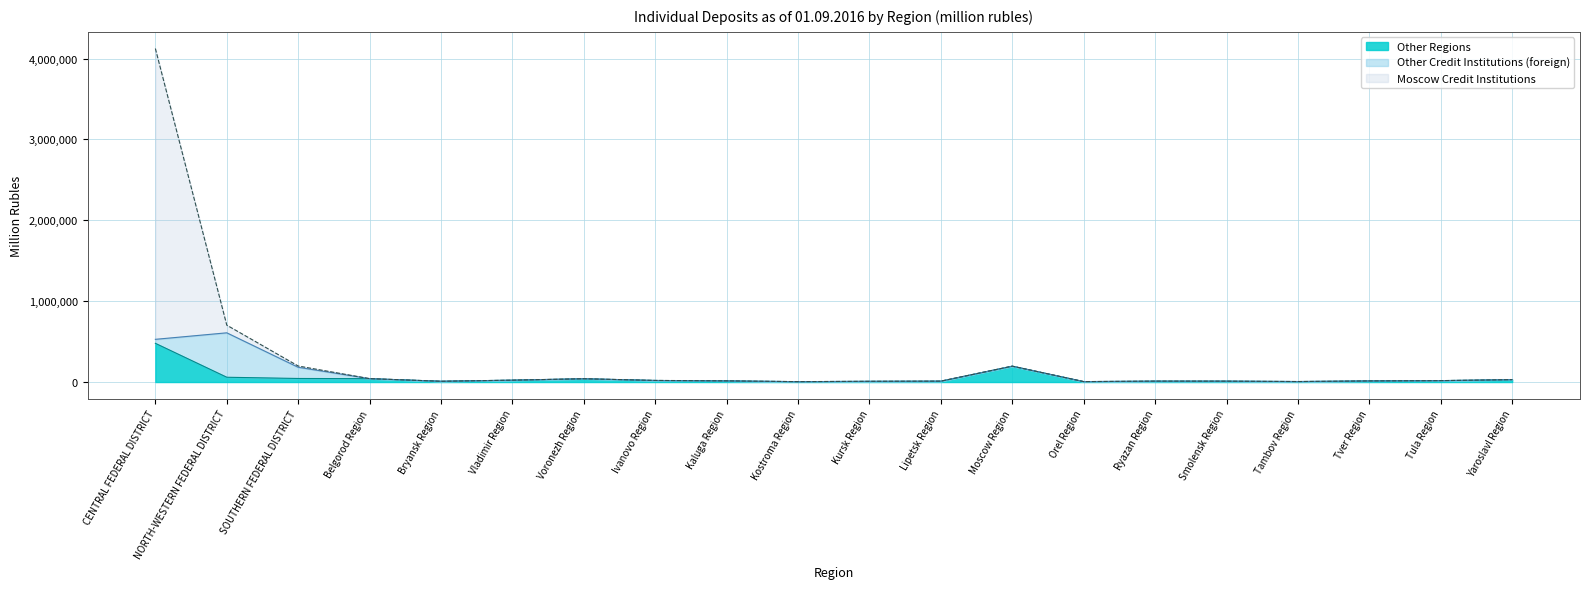

What is the maximum value for Other Regions?

478534